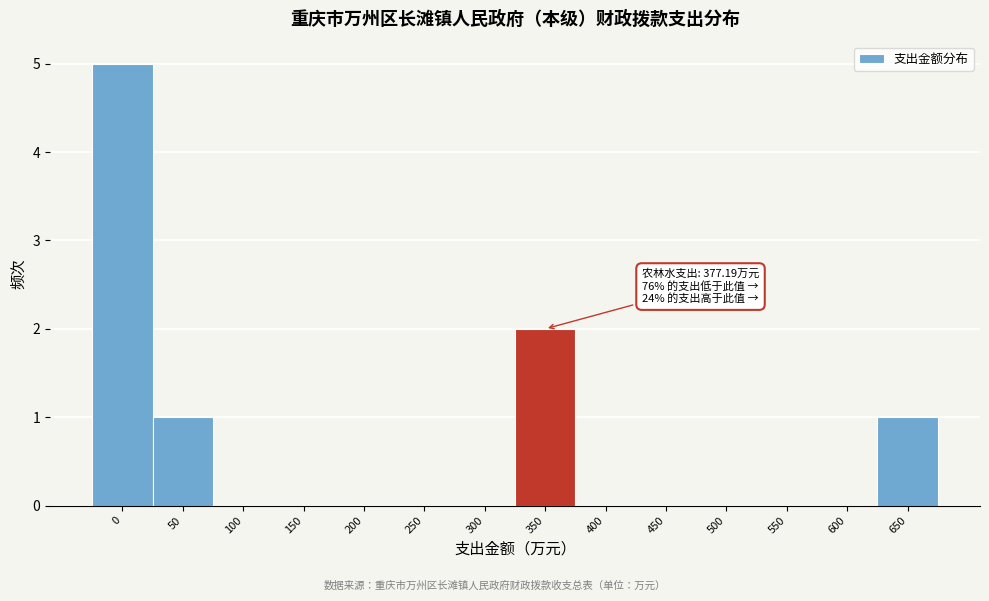

Reading right to left, what are all the values shown in this chart?

650=1	600=0	550=0	500=0	450=0	400=0	350=2	300=0	250=0	200=0	150=0	100=0	50=1	0=5